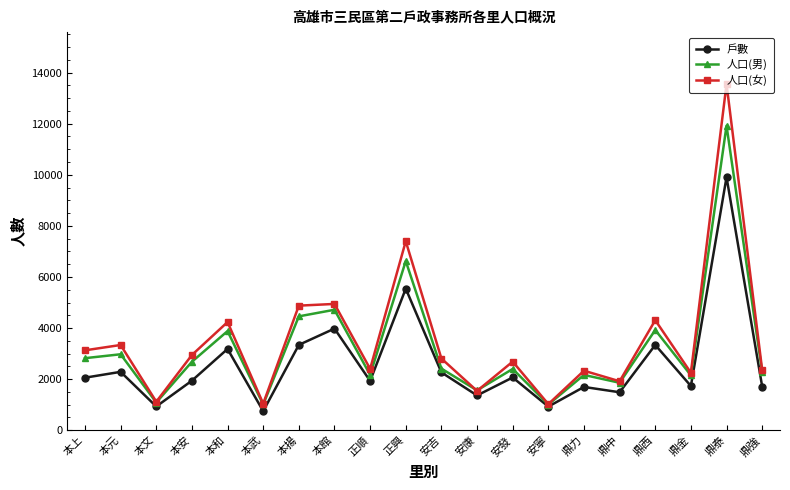

What is the sum of the 人口(男) values at 安寧 and 鼎力?

3173